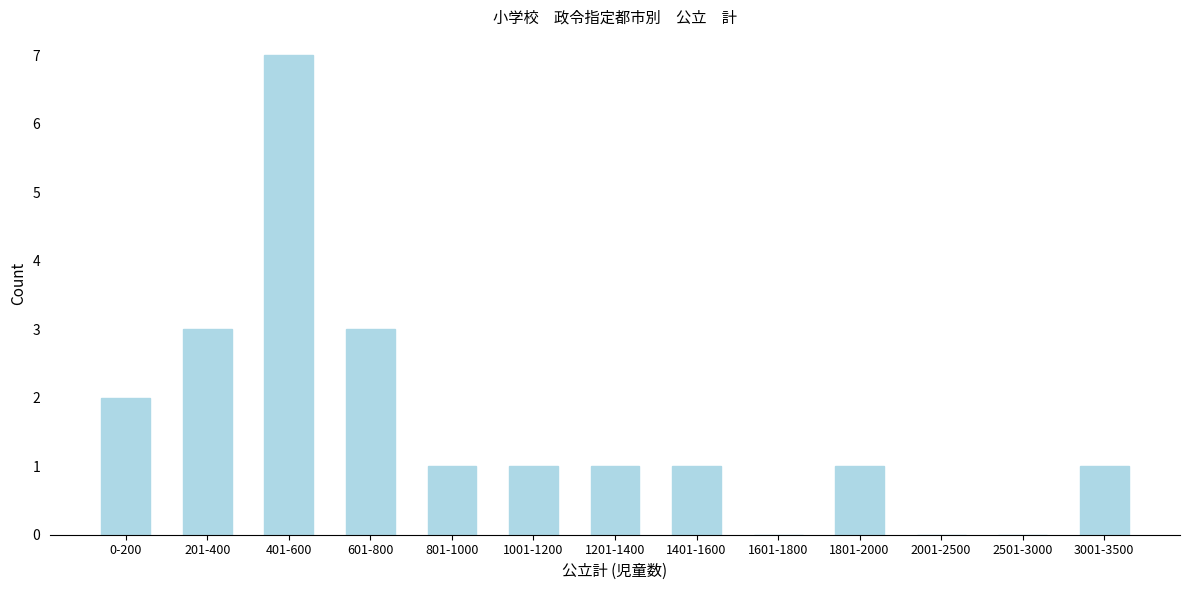

Reading left to right, extract all data points from this chart.

0-200=2	201-400=3	401-600=7	601-800=3	801-1000=1	1001-1200=1	1201-1400=1	1401-1600=1	1601-1800=0	1801-2000=1	2001-2500=0	2501-3000=0	3001-3500=1